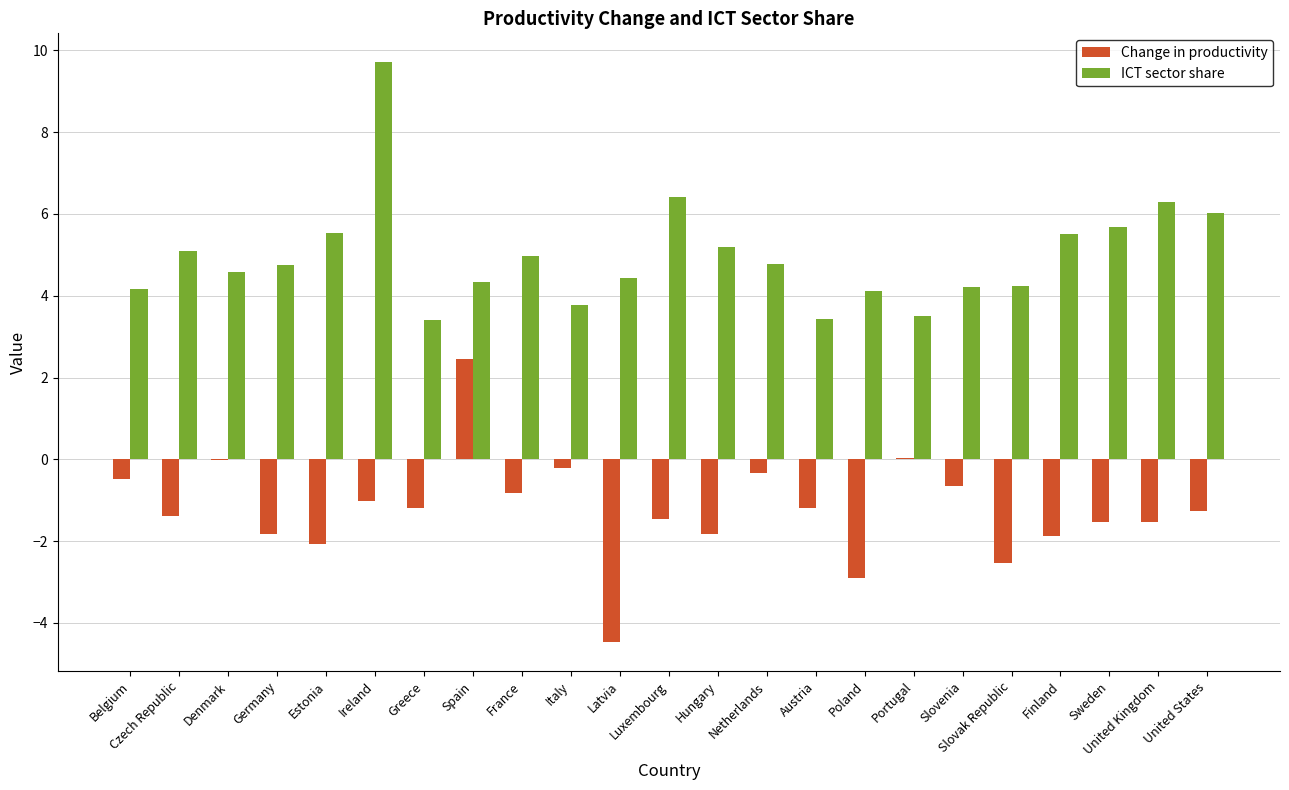

What is the maximum value shown in the chart?

9.7